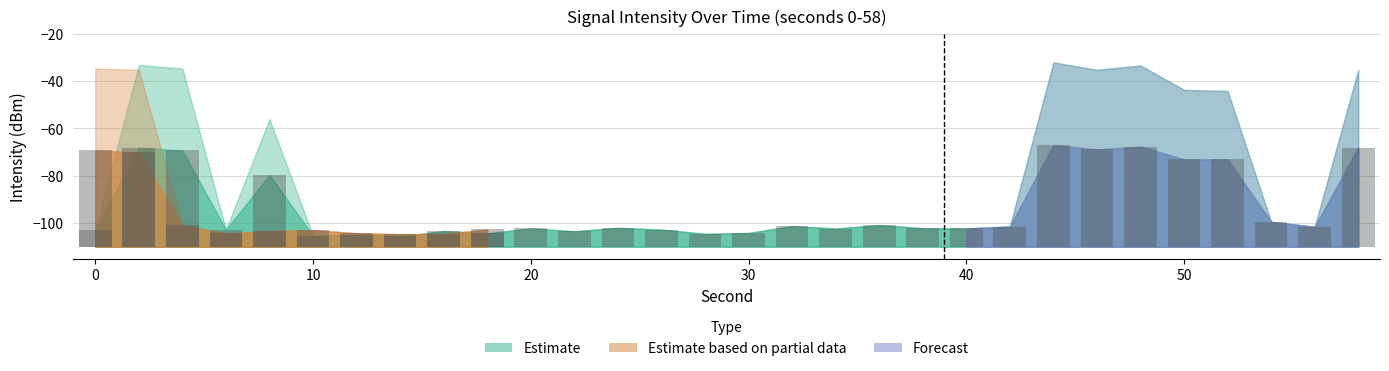

The value of Forecast at 30 is -176.8. True or false?

False